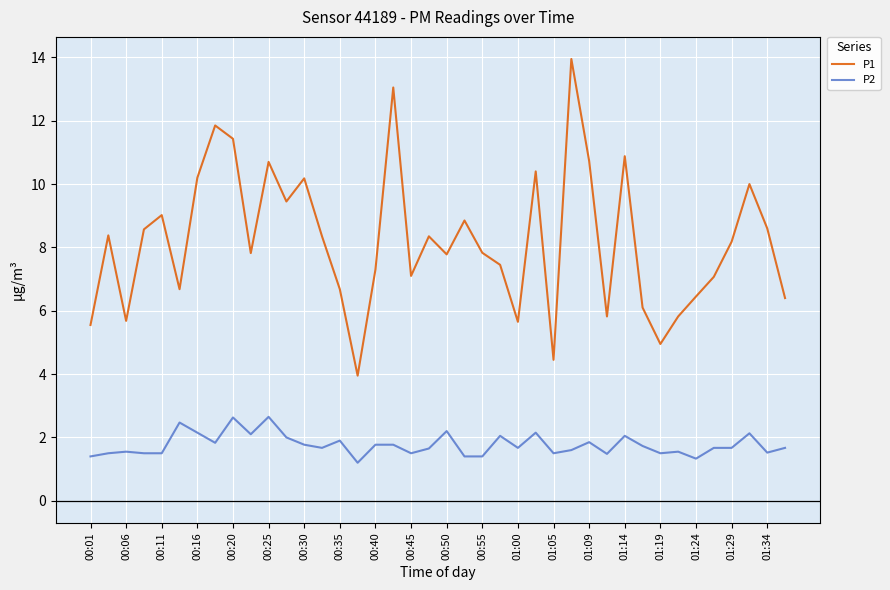

True or false: P2 and P1 intersect in this chart.

False